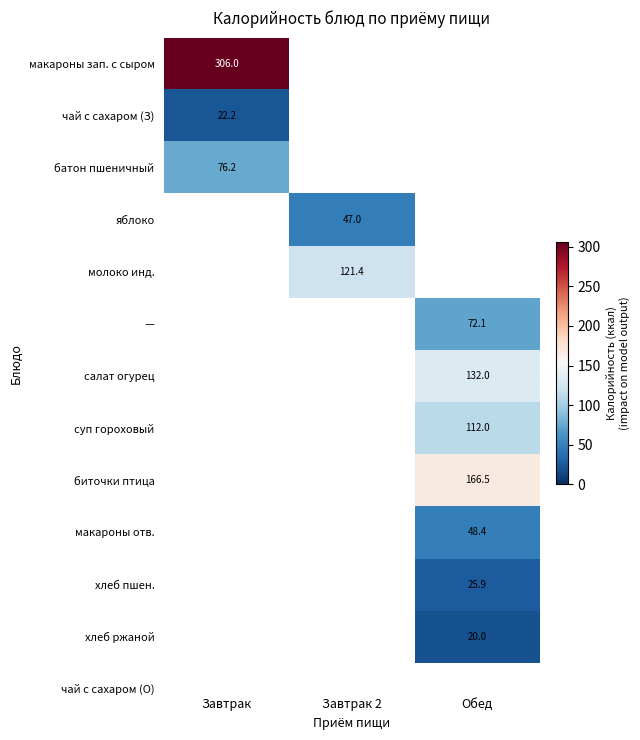

What is the greatest value displayed?

306.0